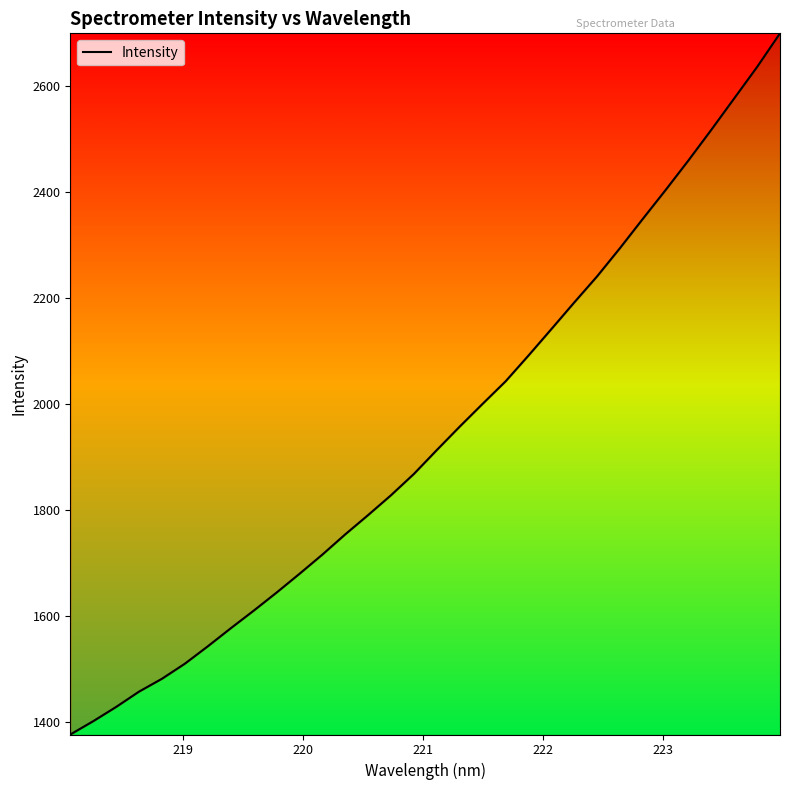

What is the minimum value shown in the chart?

1375.5